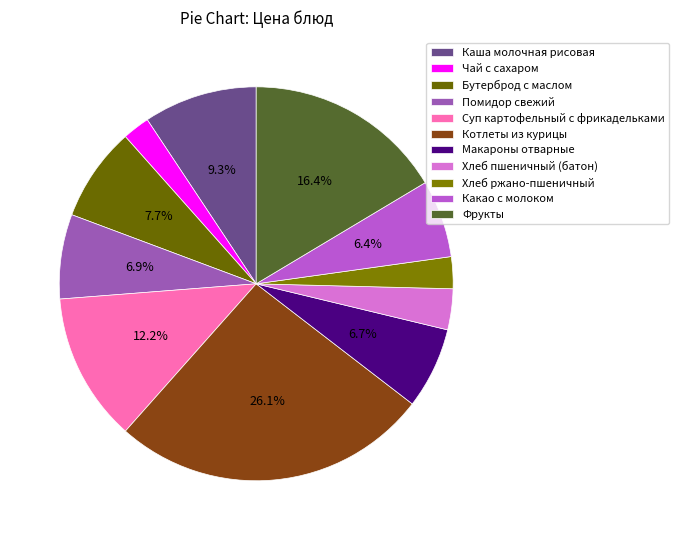

How many slices are in this pie chart?

11